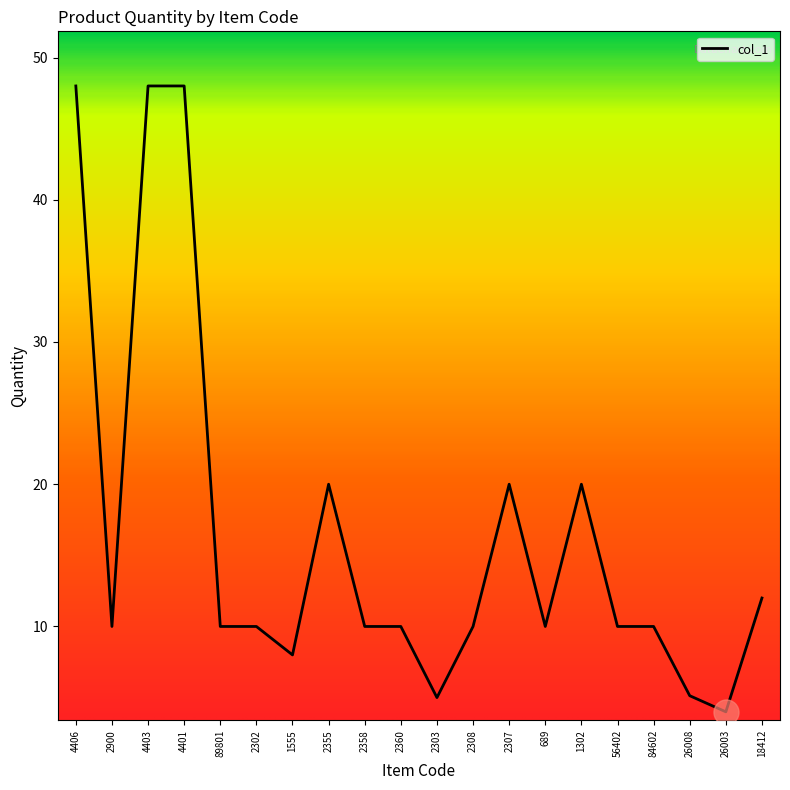

Which has a higher value, 2302 or 4403?

4403